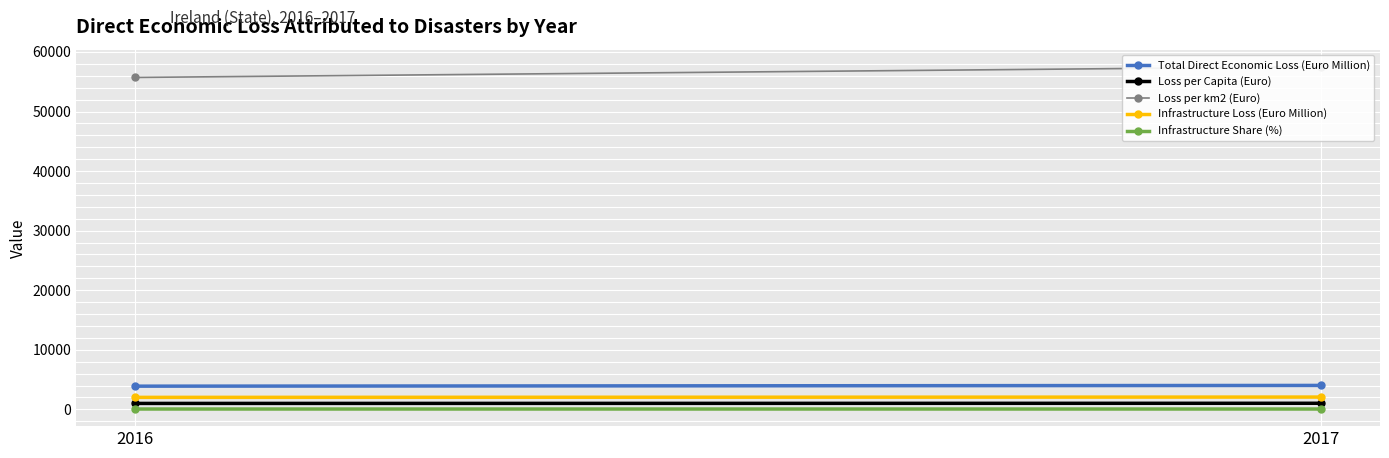

Between 2016 and 2017, which series saw the biggest shift?

Loss per km2 (Euro)